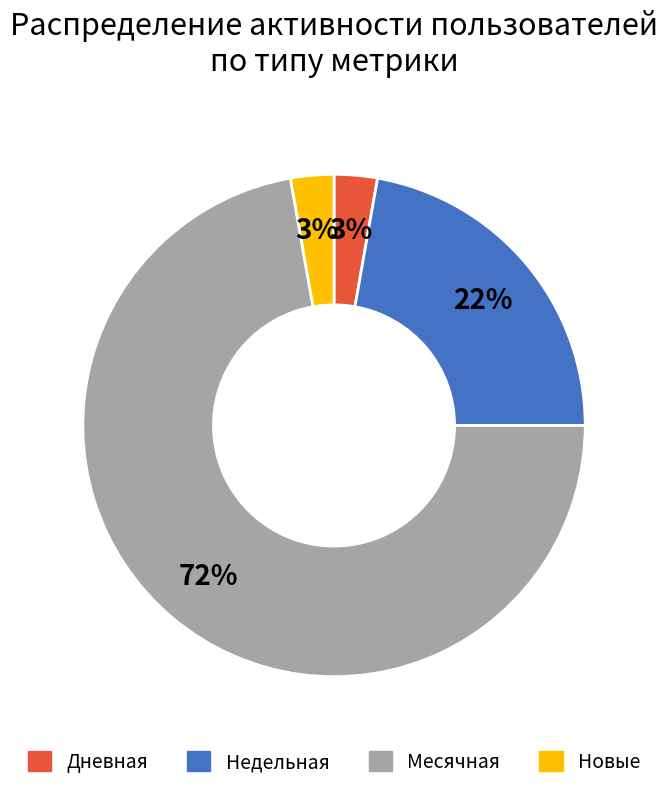

What is the majority slice?

Месячная